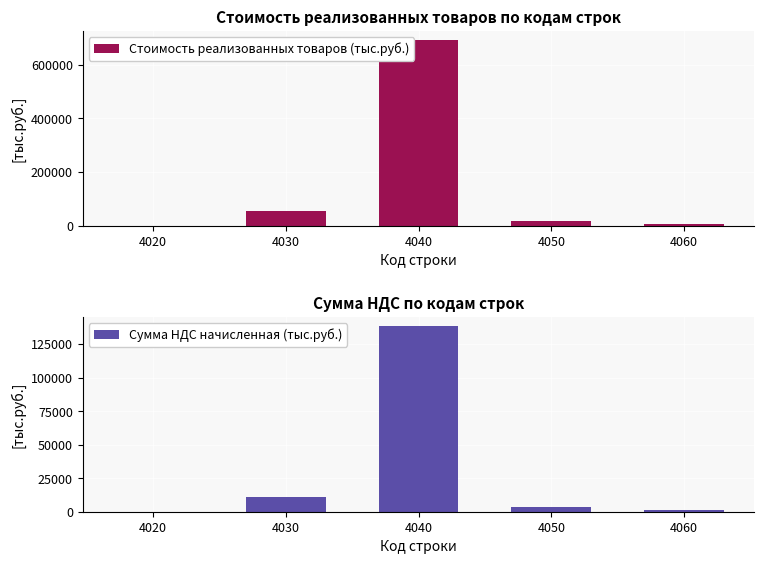

How many values in Сумма НДС начисленная (тыс.руб.) are above zero?

4